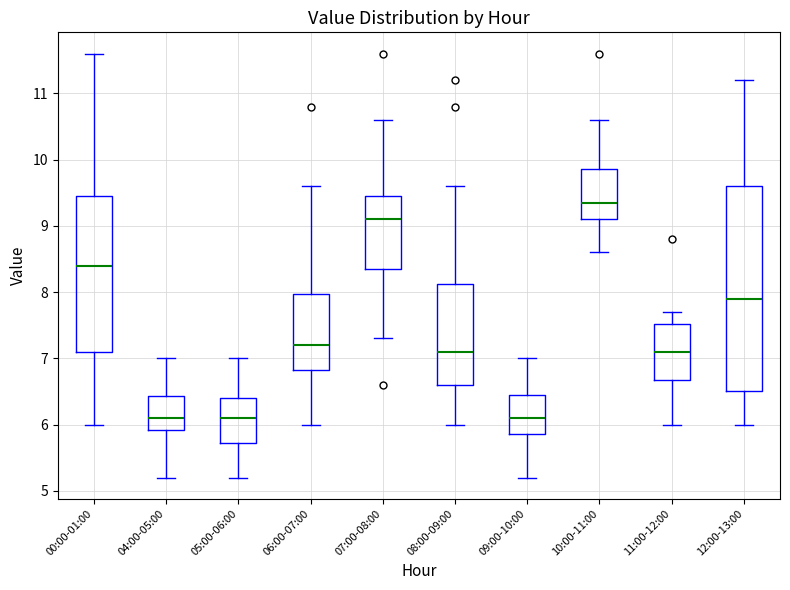

Which box is the tallest, from its lower edge to its upper edge?

12:00-13:00